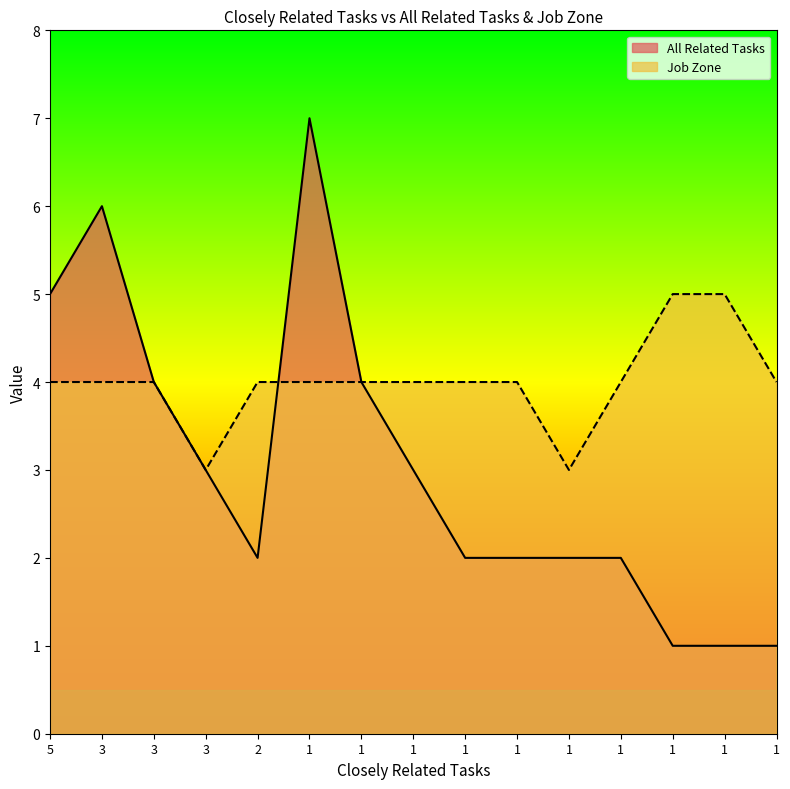

True or false: Job Zone has more than 1 interior local peaks.

False